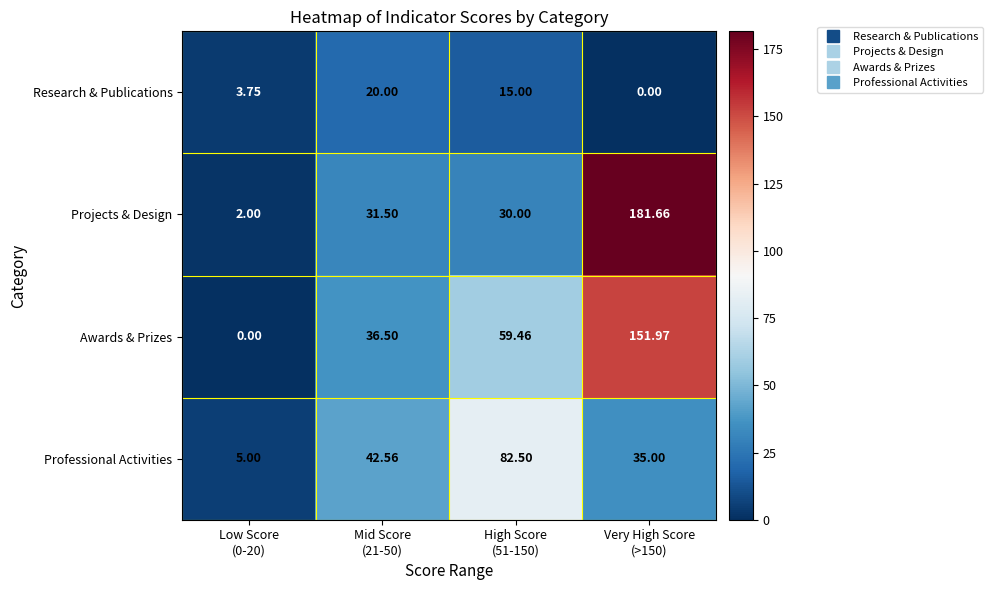

Which series has the largest range (max minus min)?

Projects & Design